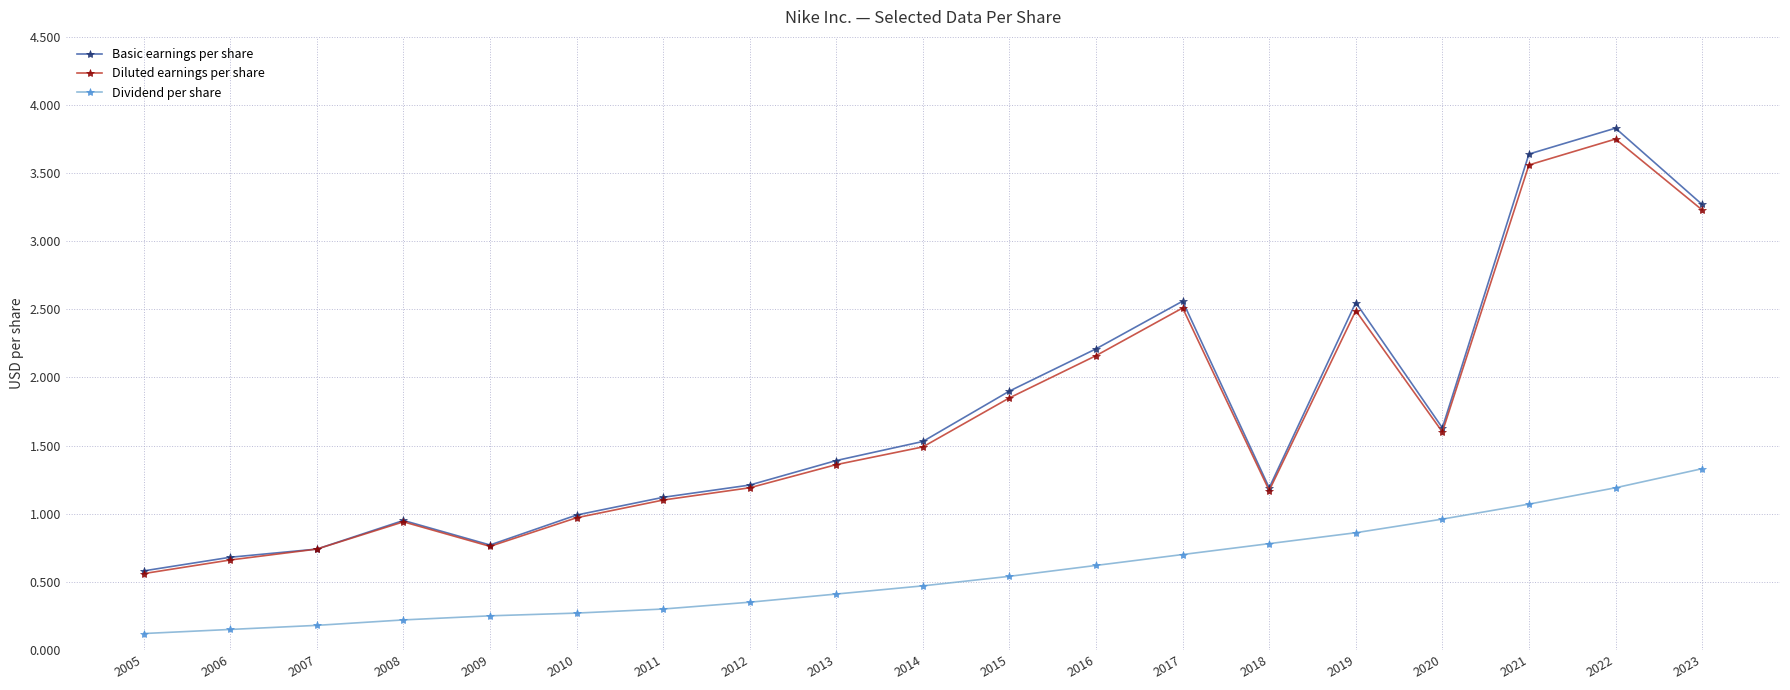

True or false: Basic earnings per share and Dividend per share intersect in this chart.

False